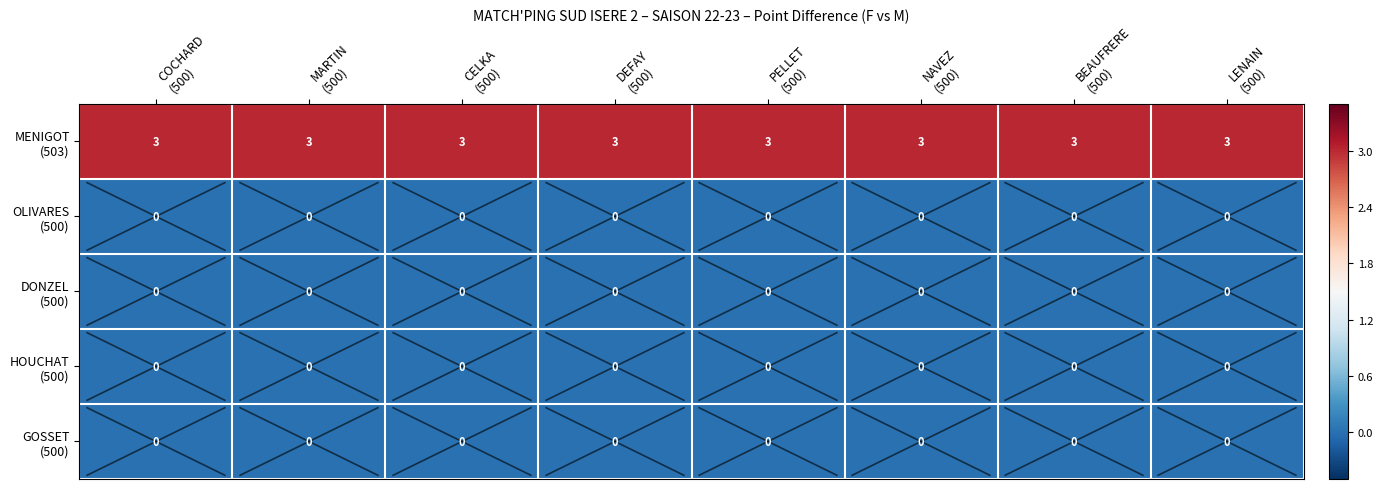

What is the greatest value displayed?

3